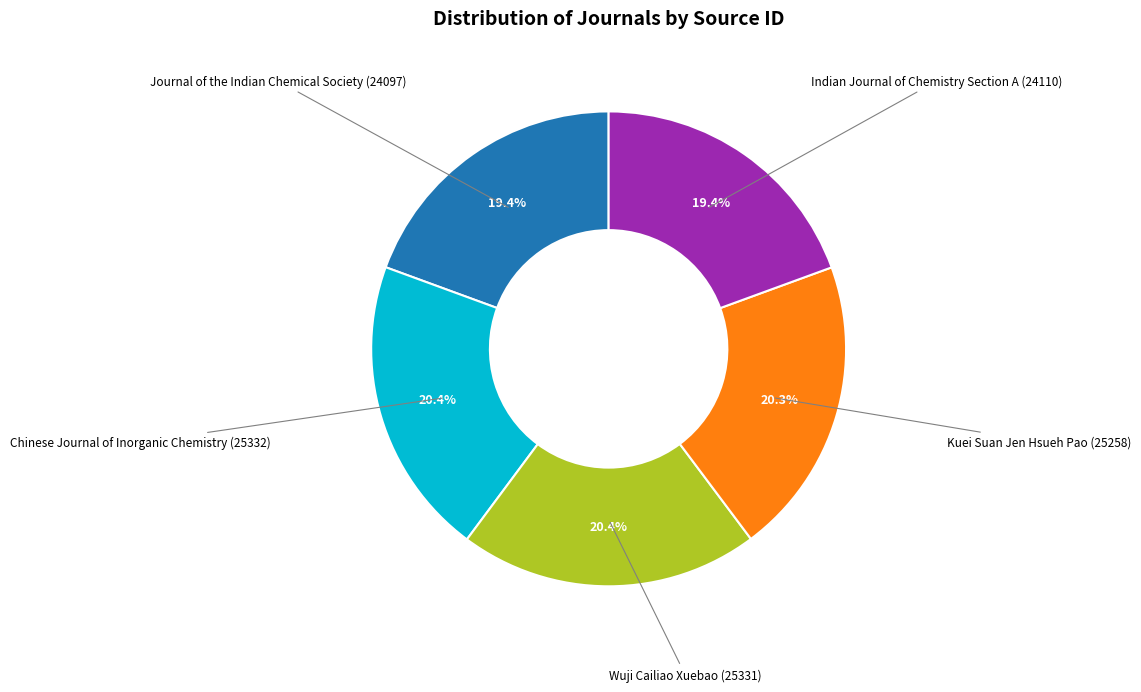

To the nearest percent, what is the difference between the Kuei Suan Jen Hsueh Pao and Indian Journal of Chemistry Section A slice percentages?

1%